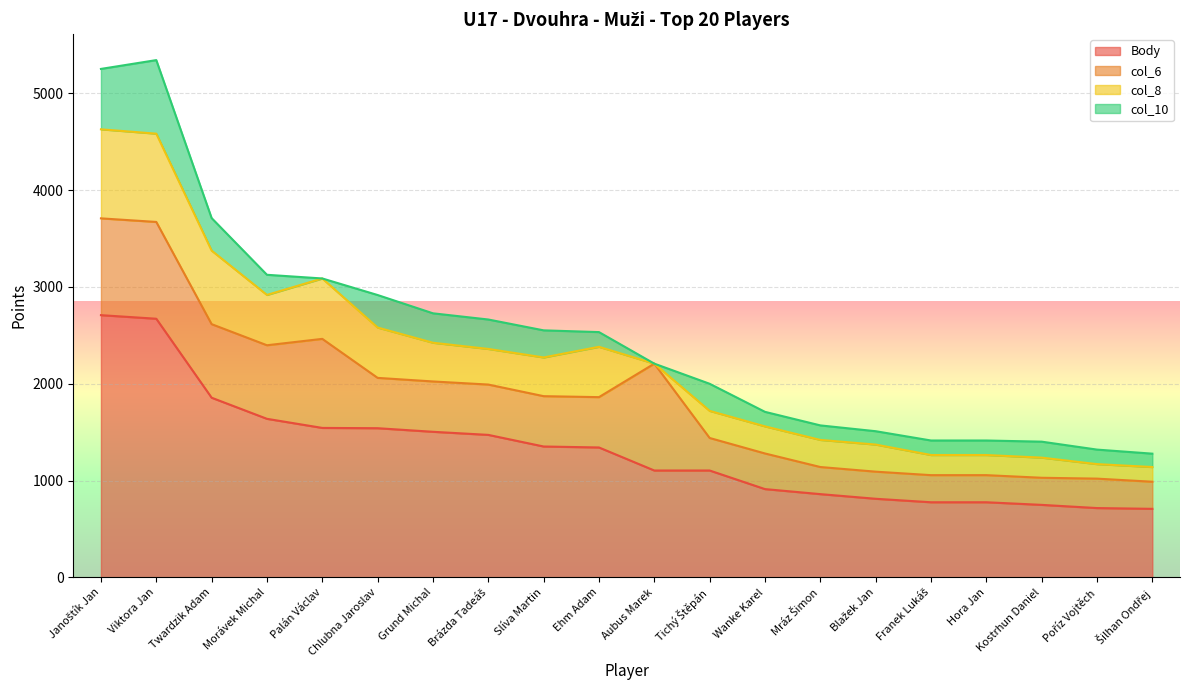

True or false: col_10 and col_8 intersect in this chart.

False